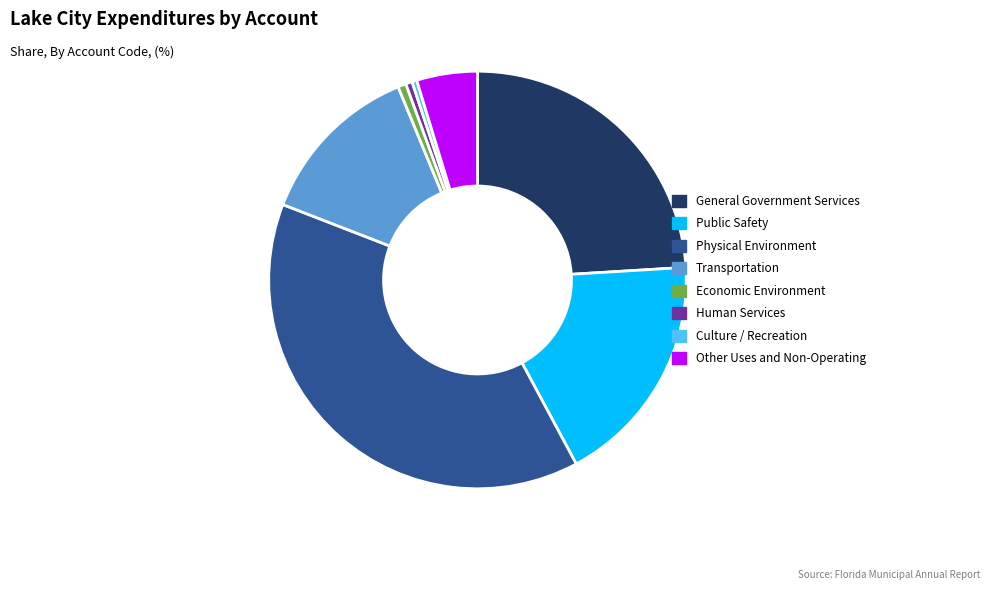

The Public Safety slice represents 4% of the pie. True or false?

False